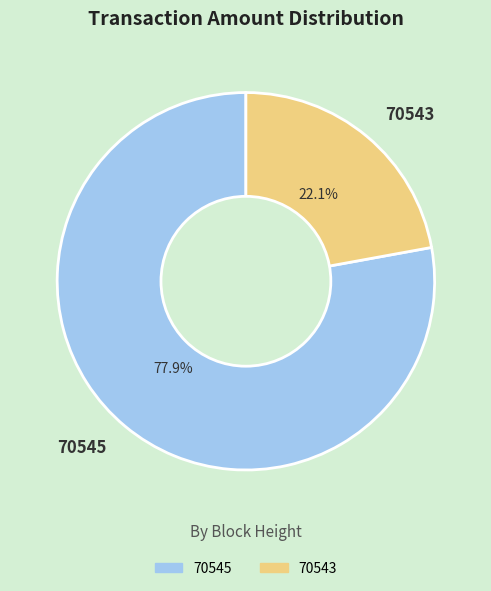

Rank the categories by value from lowest to highest.

70543, 70545